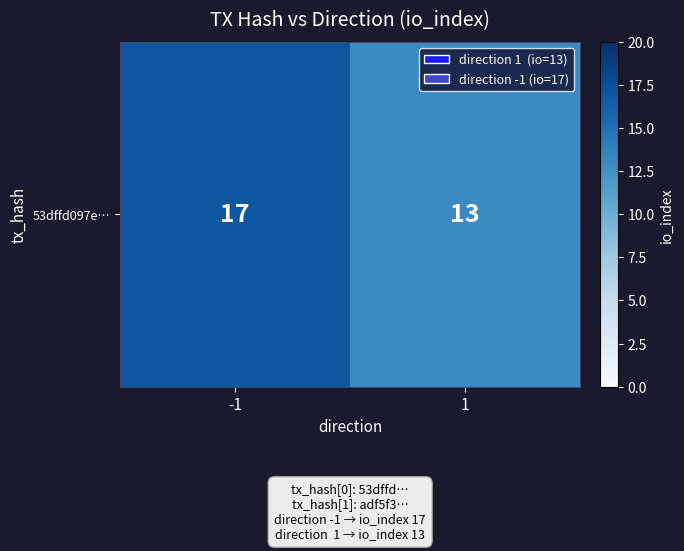

Which category has the lowest value across all series?

1